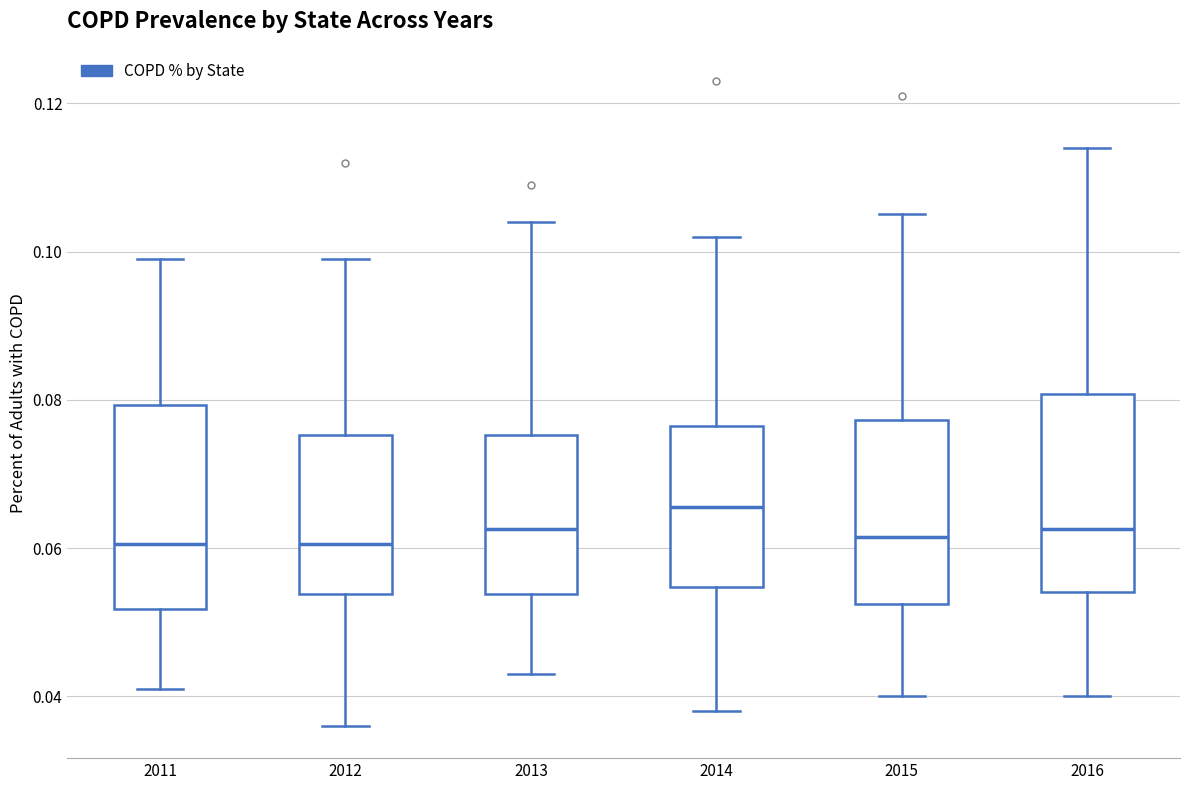

Reading left to right, transcribe this box plot: for each box, give where its median line is, the range the box spans, and where its two whiskers end, as read against the y-axis. The values are not printed on the chart, so give them approximately, as read against the axis.

2011: median 0.060, box 0.052 to 0.080, whiskers 0.042 to 0.100
2012: median 0.060, box 0.054 to 0.076, whiskers 0.036 to 0.100
2013: median 0.062, box 0.054 to 0.076, whiskers 0.044 to 0.104
2014: median 0.066, box 0.054 to 0.076, whiskers 0.038 to 0.102
2015: median 0.062, box 0.052 to 0.078, whiskers 0.040 to 0.106
2016: median 0.062, box 0.054 to 0.080, whiskers 0.040 to 0.114